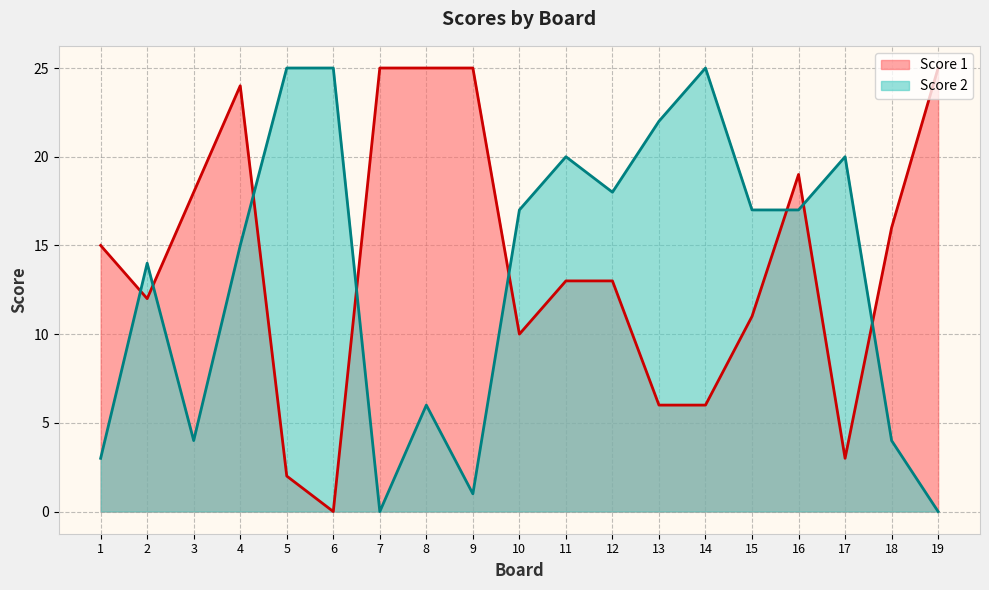

At how many categories does at least one series exceed 17?

14